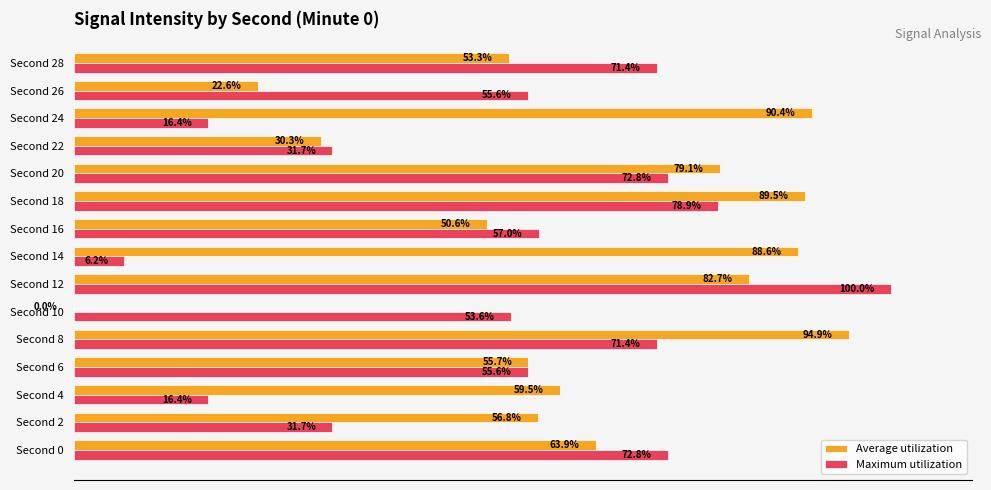

Which series has the largest total across all categories?

Average utilization